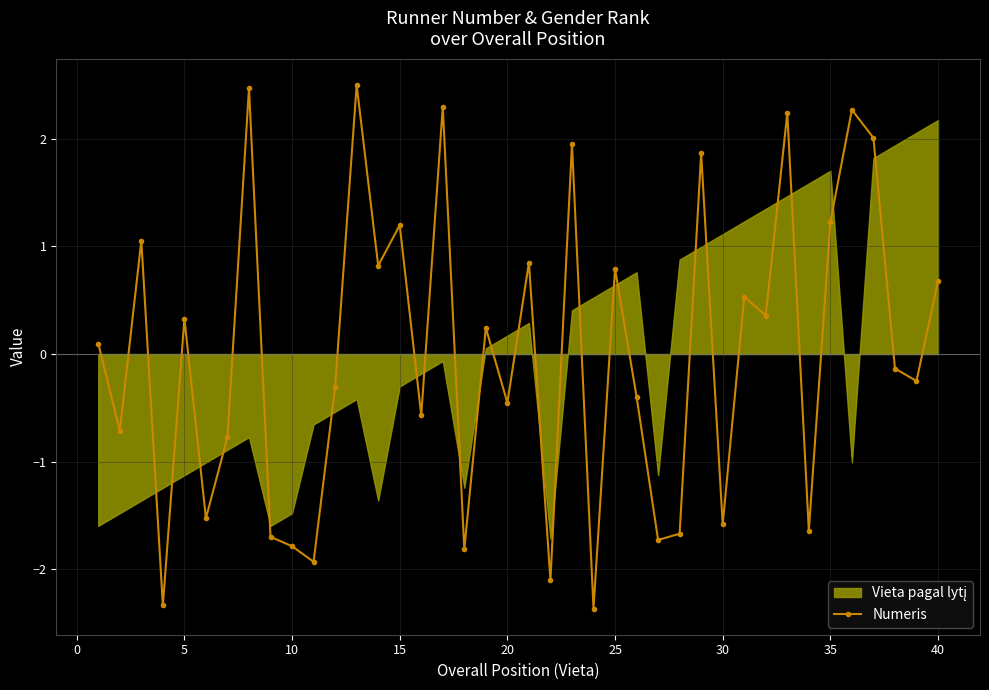

What is the highest value of the Numeris series?

2.5